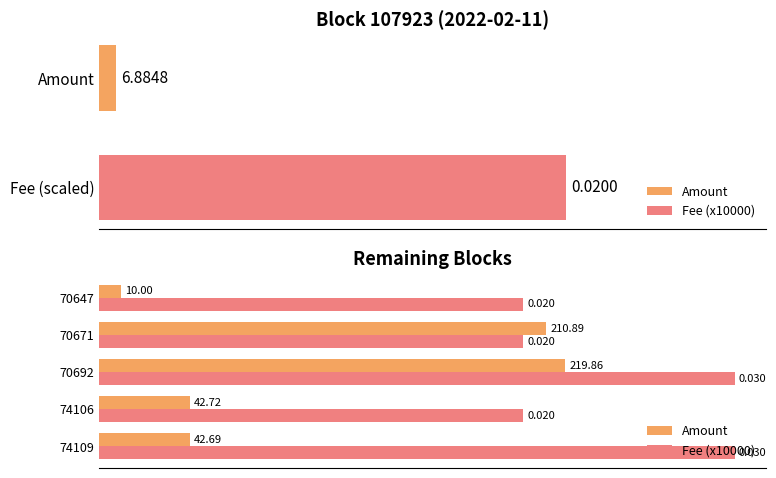

How many groups of bars are there?

5